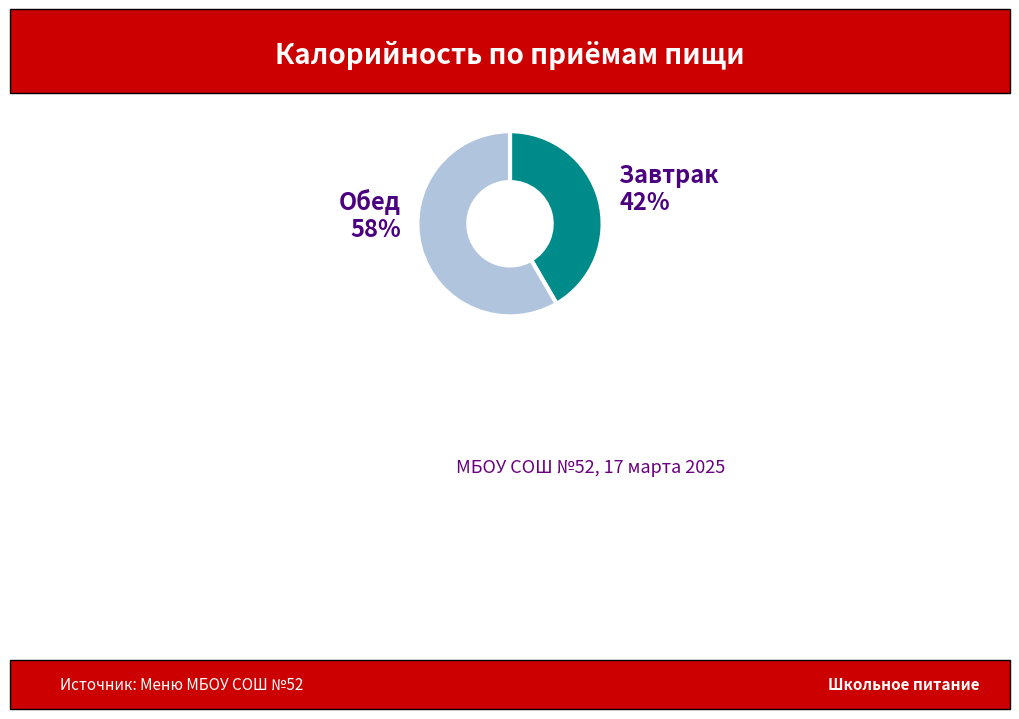

Count the number of slices in the pie.

2